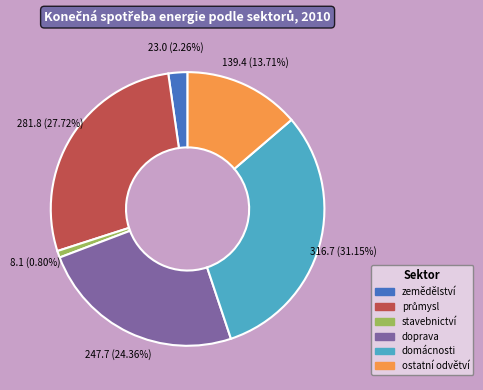

Between doprava and domácnosti, which is larger?

domácnosti